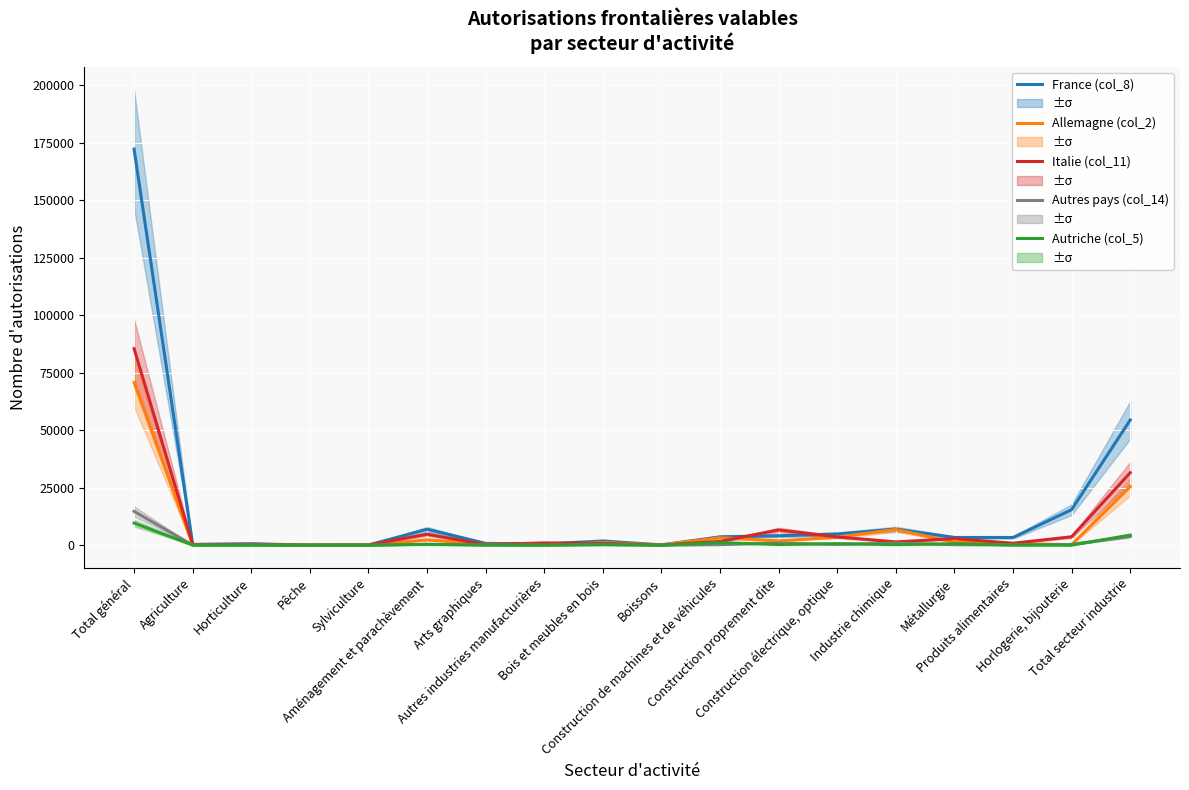

How many interior local valleys does the Allemagne (col_2) series have?

6